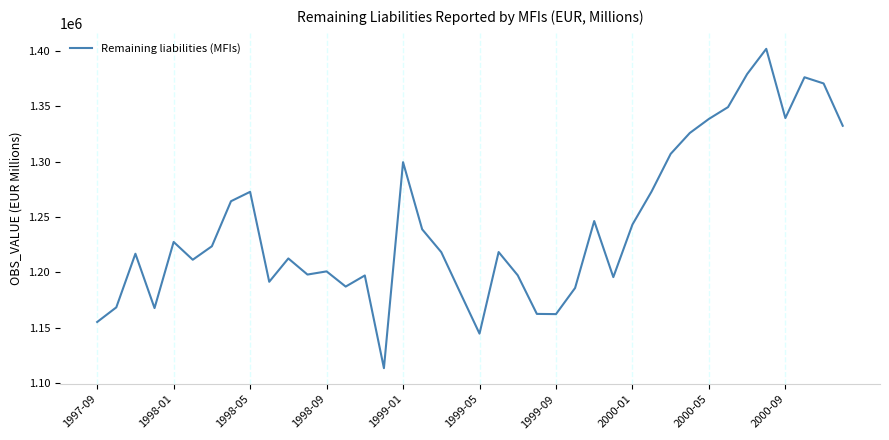

What is the minimum value shown in the chart?

1113705.4